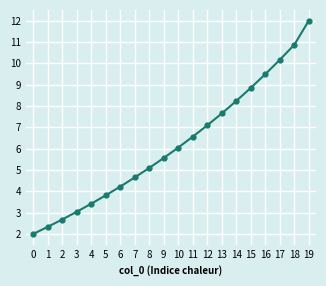

What is the minimum value shown in the chart?

2.0